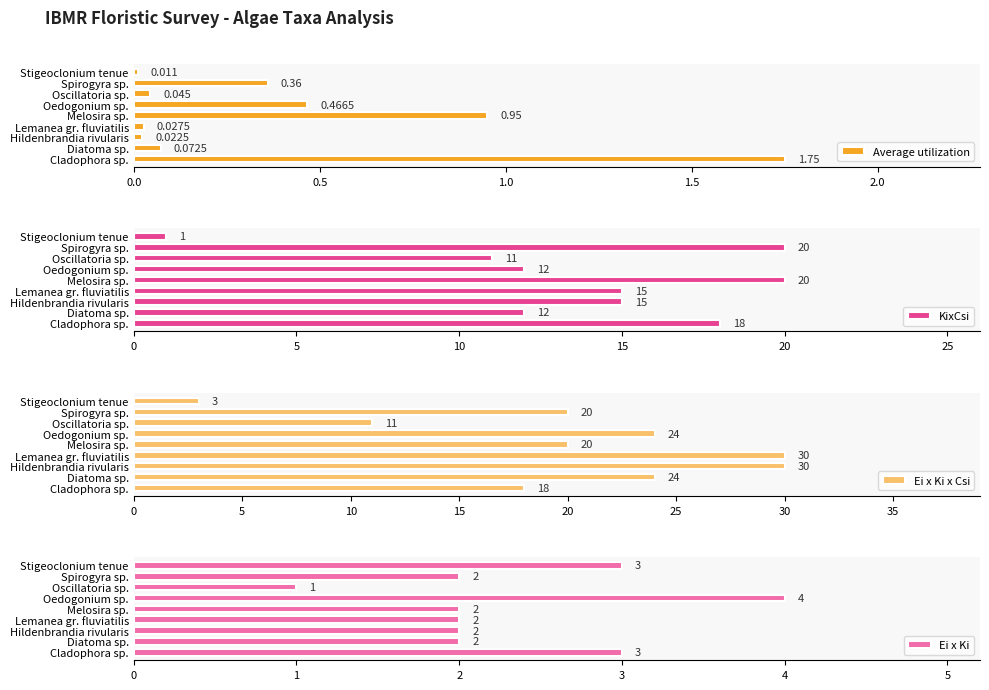

Rank the series by their maximum value, from lowest to highest.

Average utilization, Ei x Ki, KixCsi, Ei x Ki x Csi